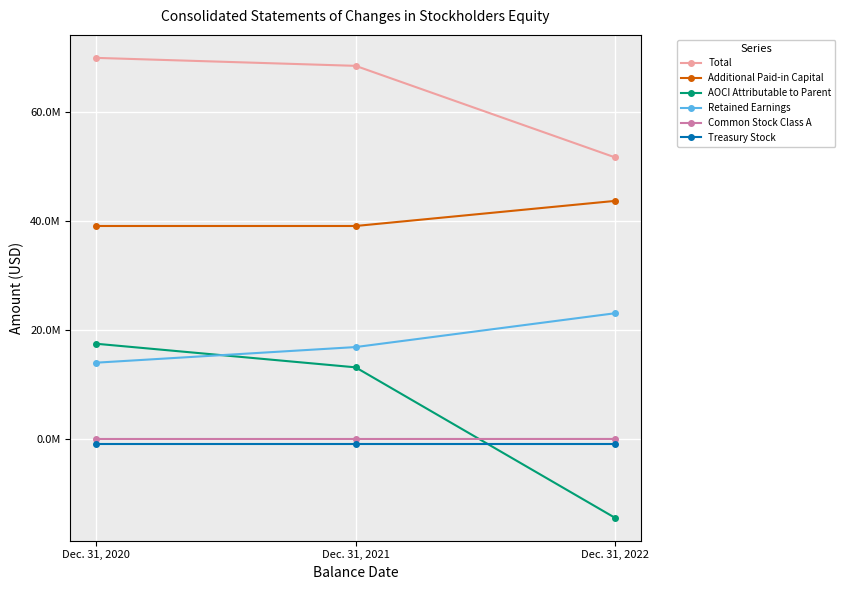

Reading left to right, list all the values displayed in this chart.

Total: Dec. 31, 2020=69852212	Dec. 31, 2021=68394551	Dec. 31, 2022=51652512
Additional Paid-in Capital: Dec. 31, 2020=39078485	Dec. 31, 2021=39078485	Dec. 31, 2022=43668023
AOCI Attributable to Parent: Dec. 31, 2020=17518858	Dec. 31, 2021=13203827	Dec. 31, 2022=-14319679
Retained Earnings: Dec. 31, 2020=14058712	Dec. 31, 2021=16916082	Dec. 31, 2022=23100785
Common Stock Class A: Dec. 31, 2020=89093	Dec. 31, 2021=89093	Dec. 31, 2022=96319
Treasury Stock: Dec. 31, 2020=-893947	Dec. 31, 2021=-893947	Dec. 31, 2022=-893947